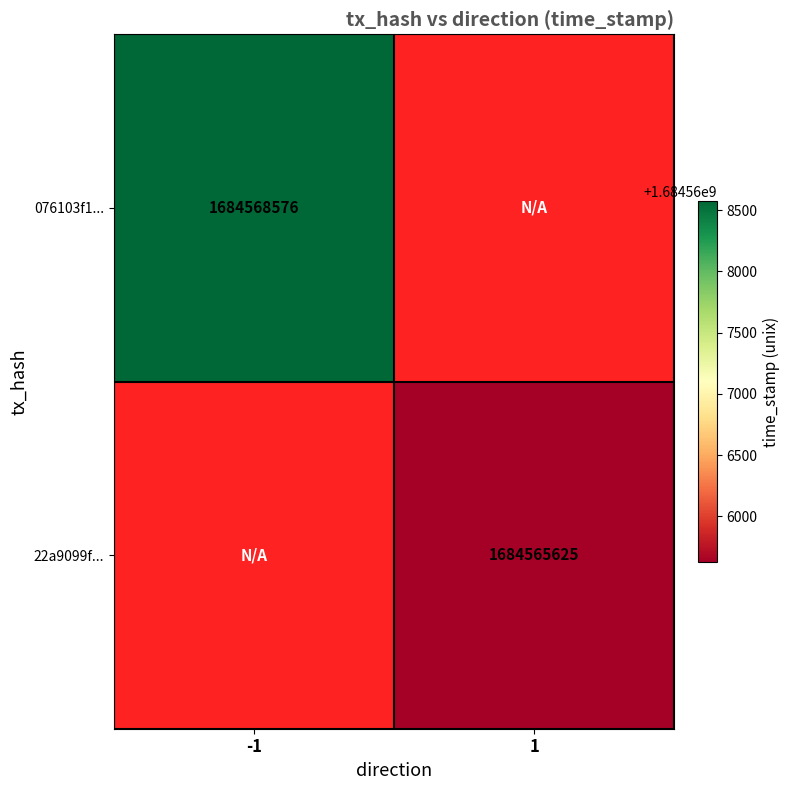

Which label corresponds to the smallest value in the chart?

1